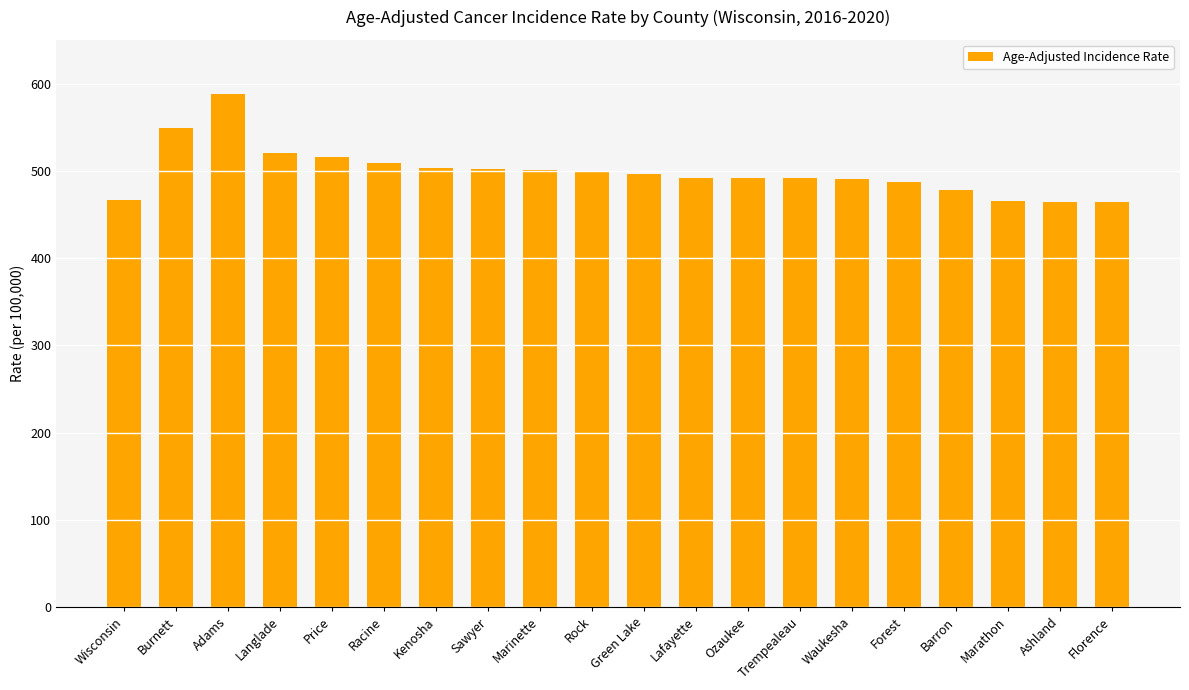

What is the label of the 18th bar from the right?

Adams